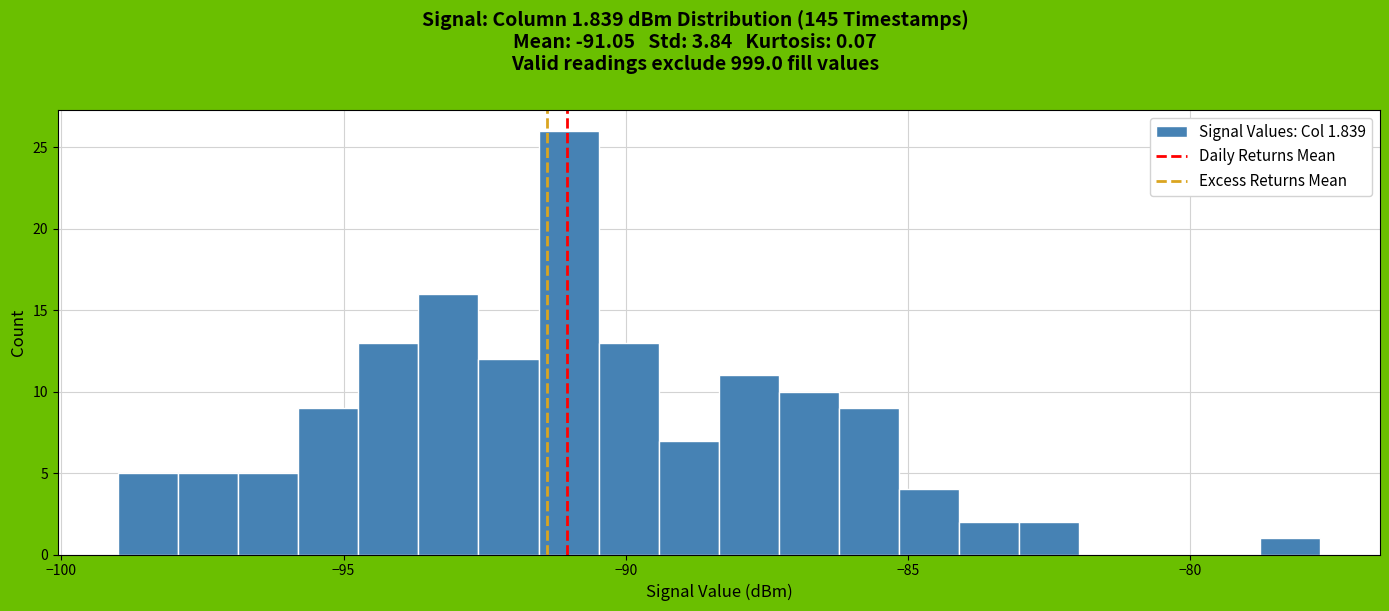

Read against the x-axis, roughly where is the centre of the tallest bar?

-91.0